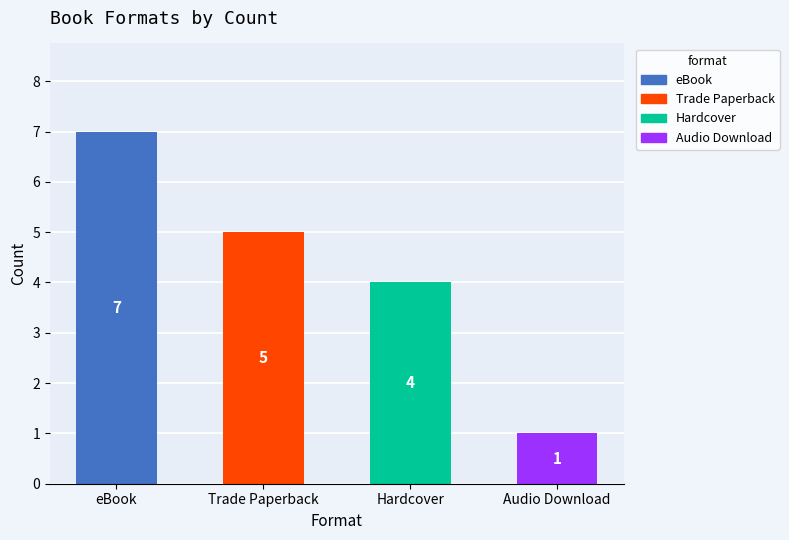

What is the change in value from Hardcover to Audio Download?

-3